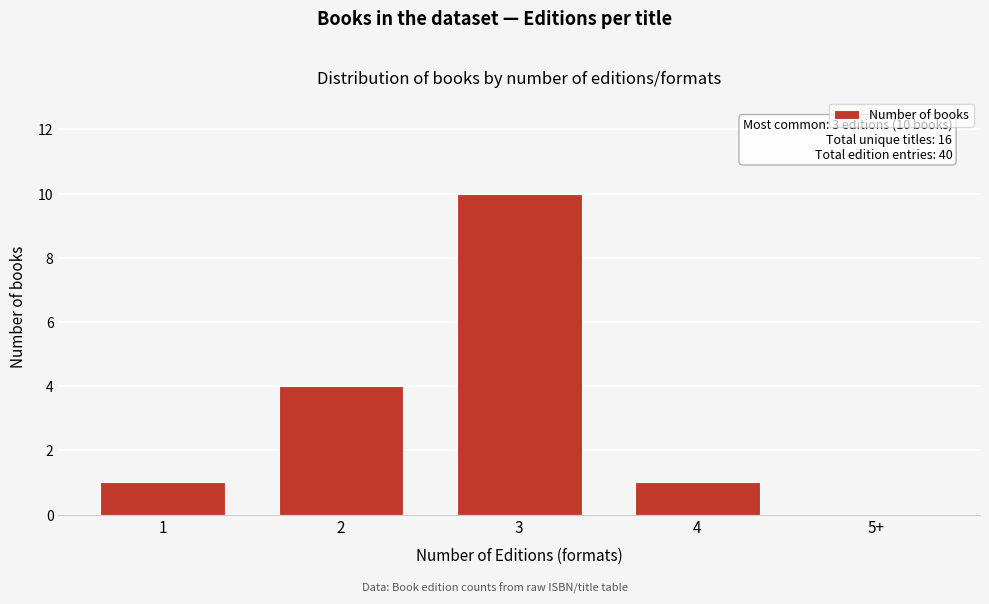

Reading left to right, what are all the values shown in this chart?

1=1	2=4	3=10	4=1	5+=0